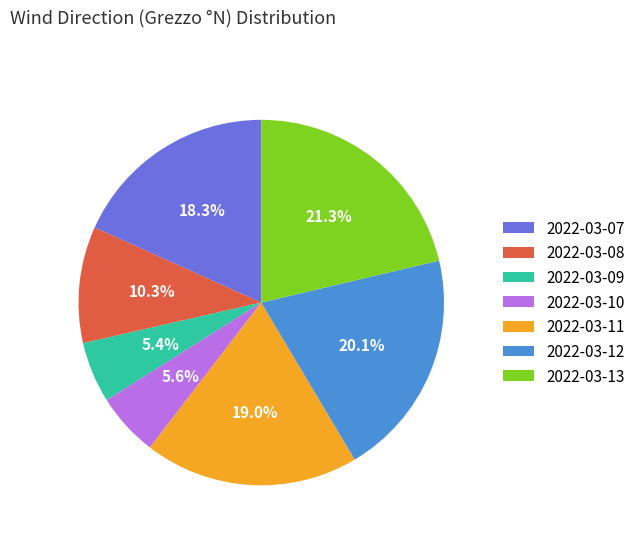

What is the largest slice in the pie chart?

2022-03-13